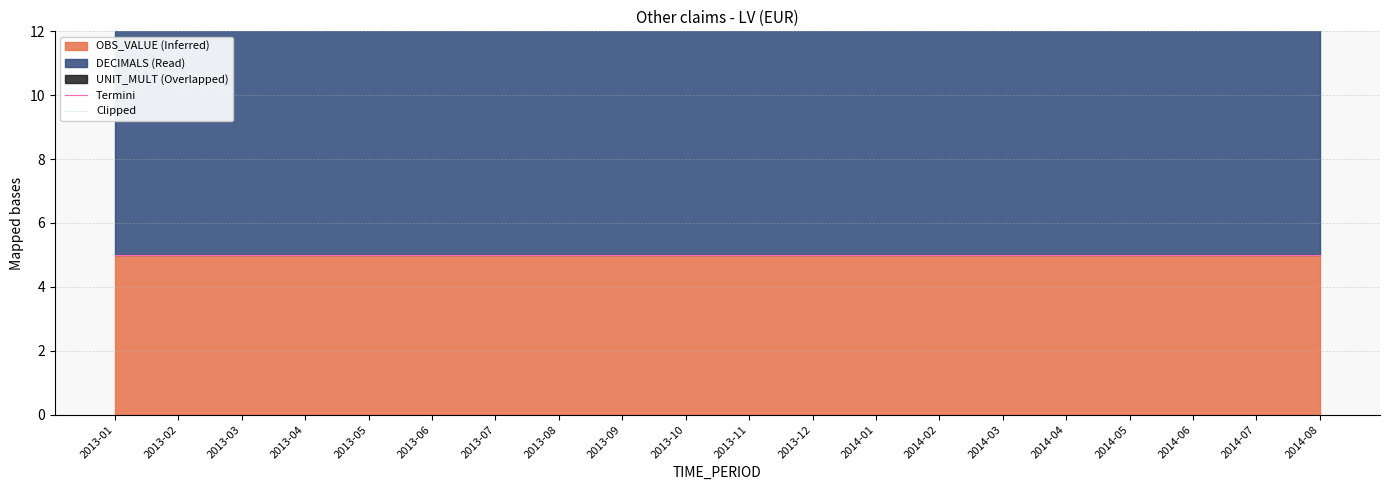

What is the label of the 11th point from the right?

2013-10